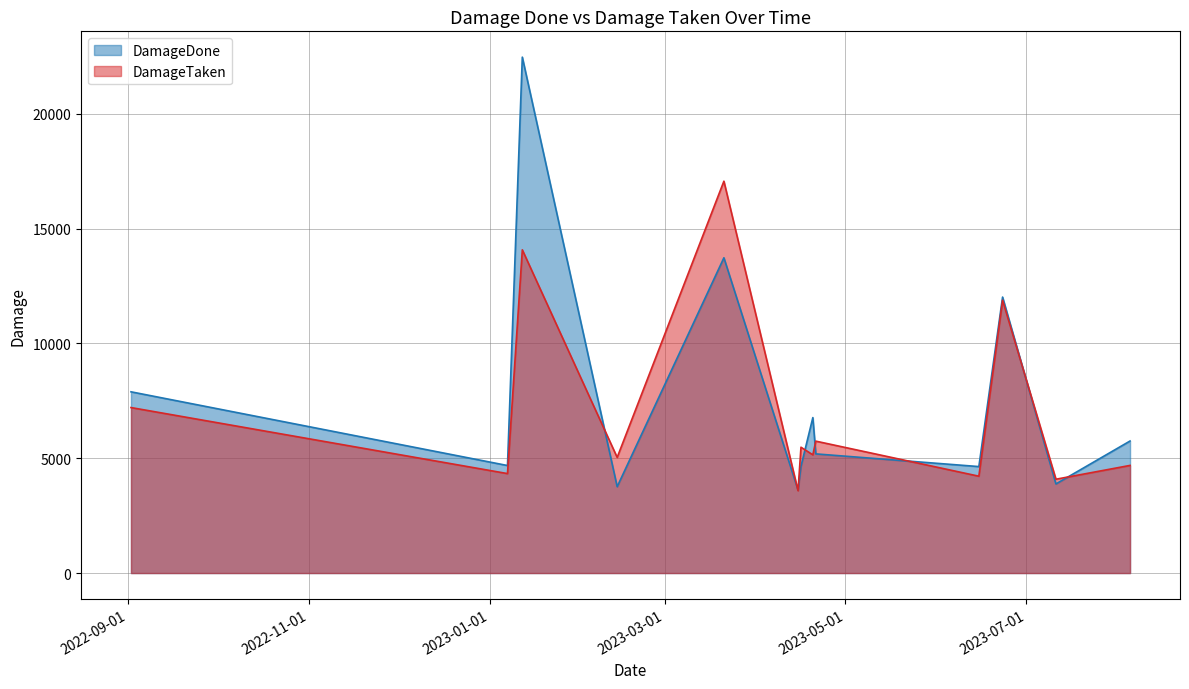

How many lines are shown in the chart?

2